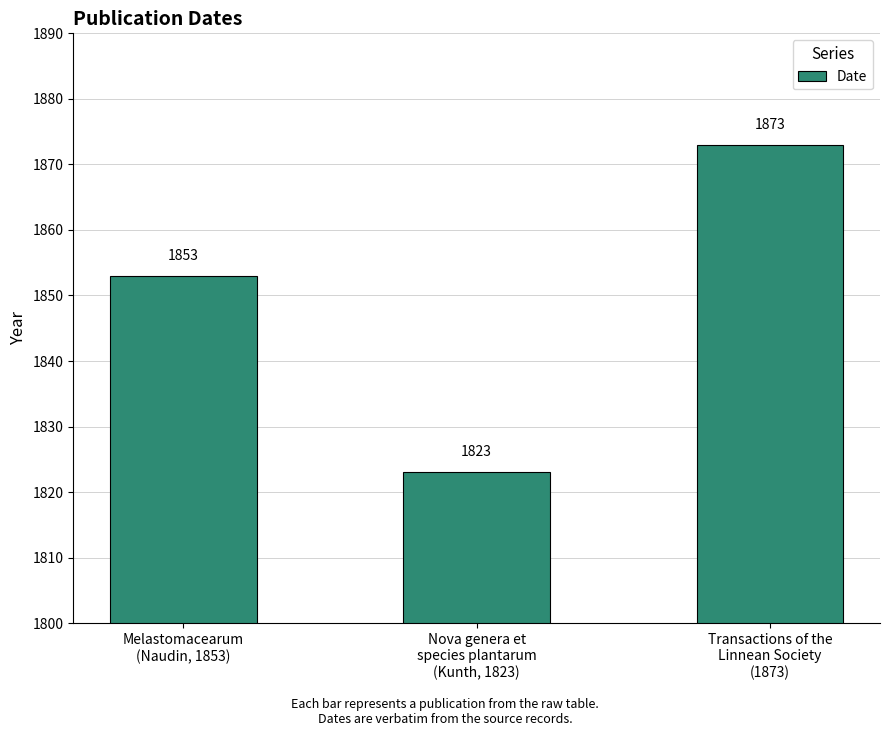

The chart shows a value of 1873 at Transactions of the
Linnean Society
(1873). True or false?

True